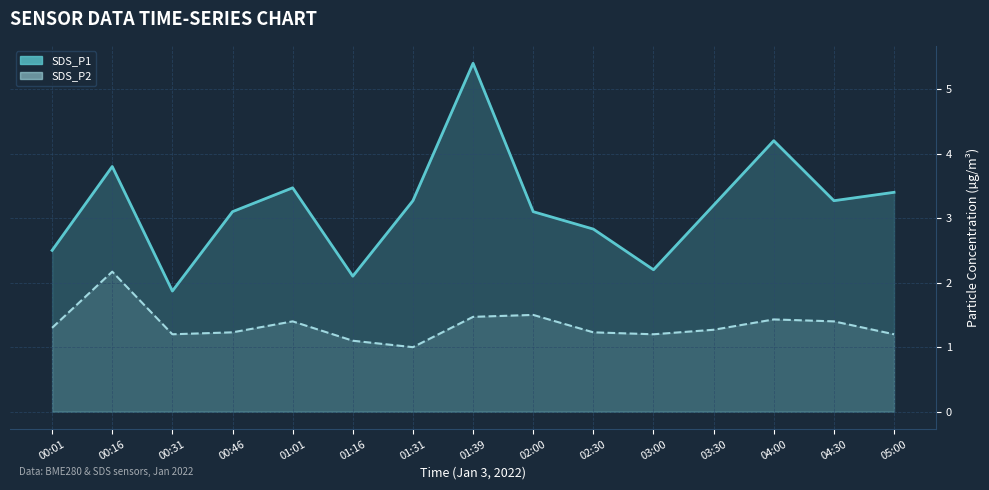

Reading left to right, what are all the values shown in this chart?

SDS_P1: 00:01=2.5	00:16=3.8	00:31=1.9	00:46=3.1	01:01=3.5	01:16=2.1	01:31=3.3	01:39=5.4	02:00=3.1	02:30=2.8	03:00=2.2	03:30=3.2	04:00=4.2	04:30=3.3	05:00=3.4
SDS_P2: 00:01=1.3	00:16=2.2	00:31=1.2	00:46=1.2	01:01=1.4	01:16=1.1	01:31=1.0	01:39=1.5	02:00=1.5	02:30=1.2	03:00=1.2	03:30=1.3	04:00=1.4	04:30=1.4	05:00=1.2